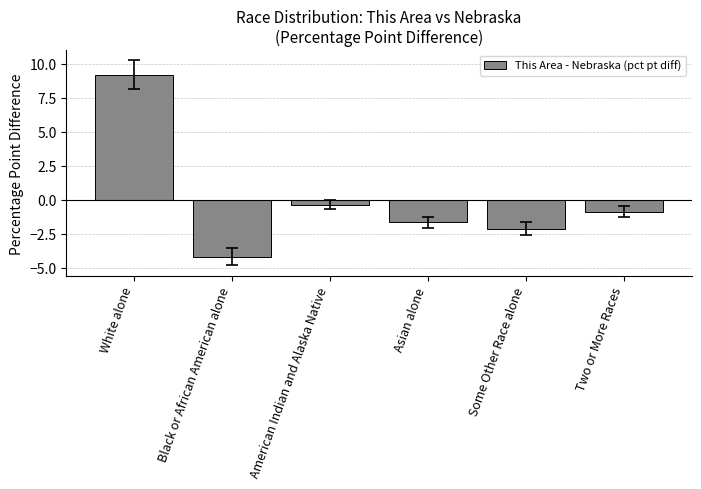

Between Two or More Races and White alone, which is larger?

White alone